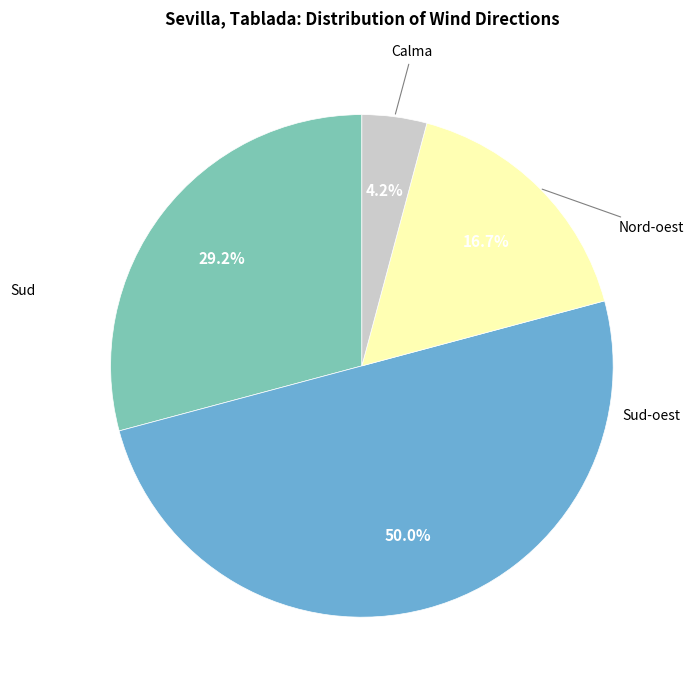

Is it true that Sud is 40% of the pie?

False